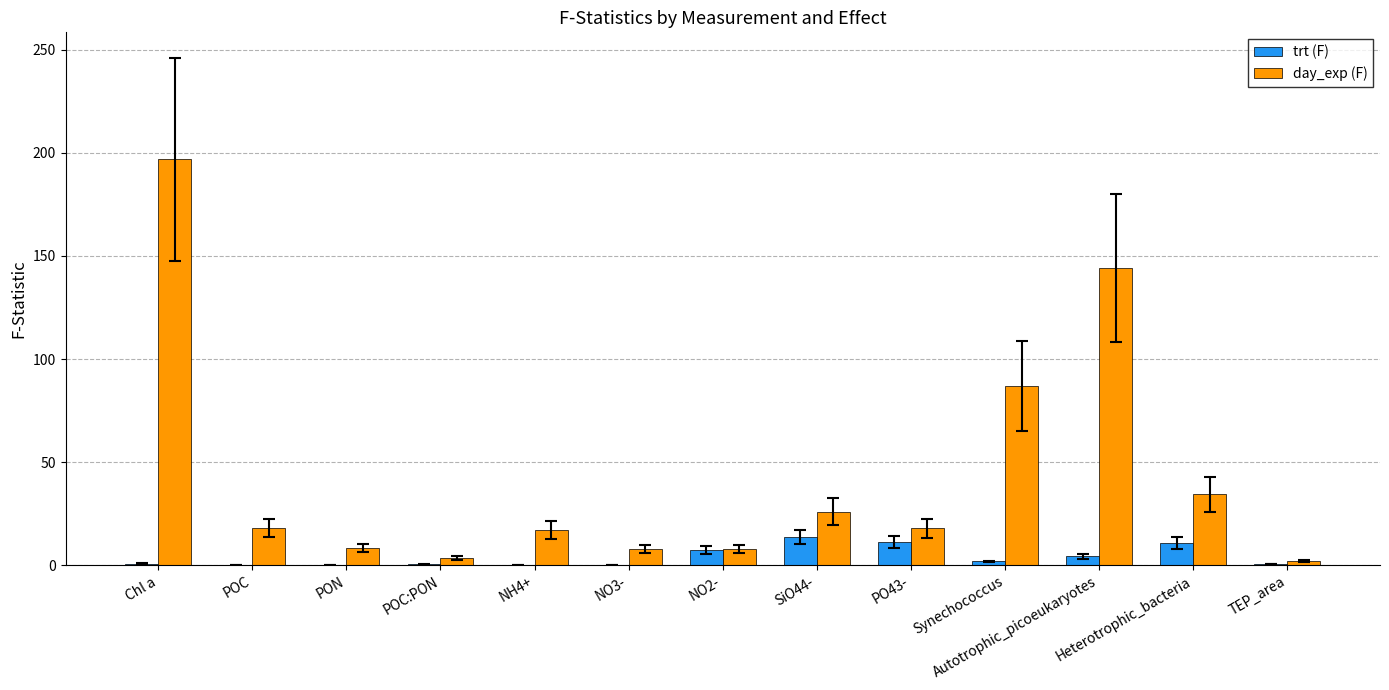

Which series has the widest spread of values?

day_exp (F)